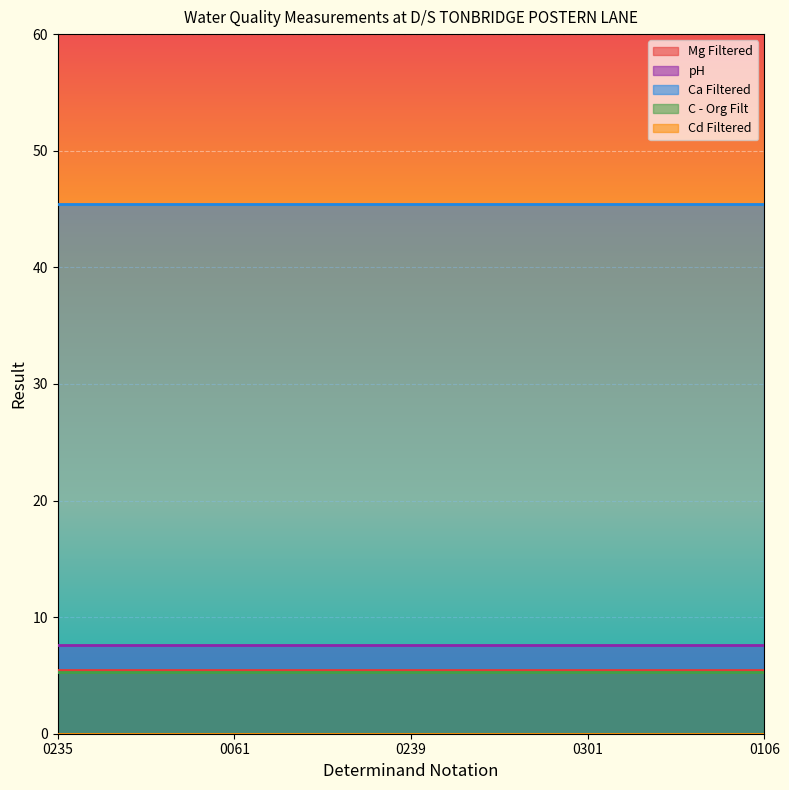

Between 0235 and 0061, which series saw the biggest shift?

Mg Filtered